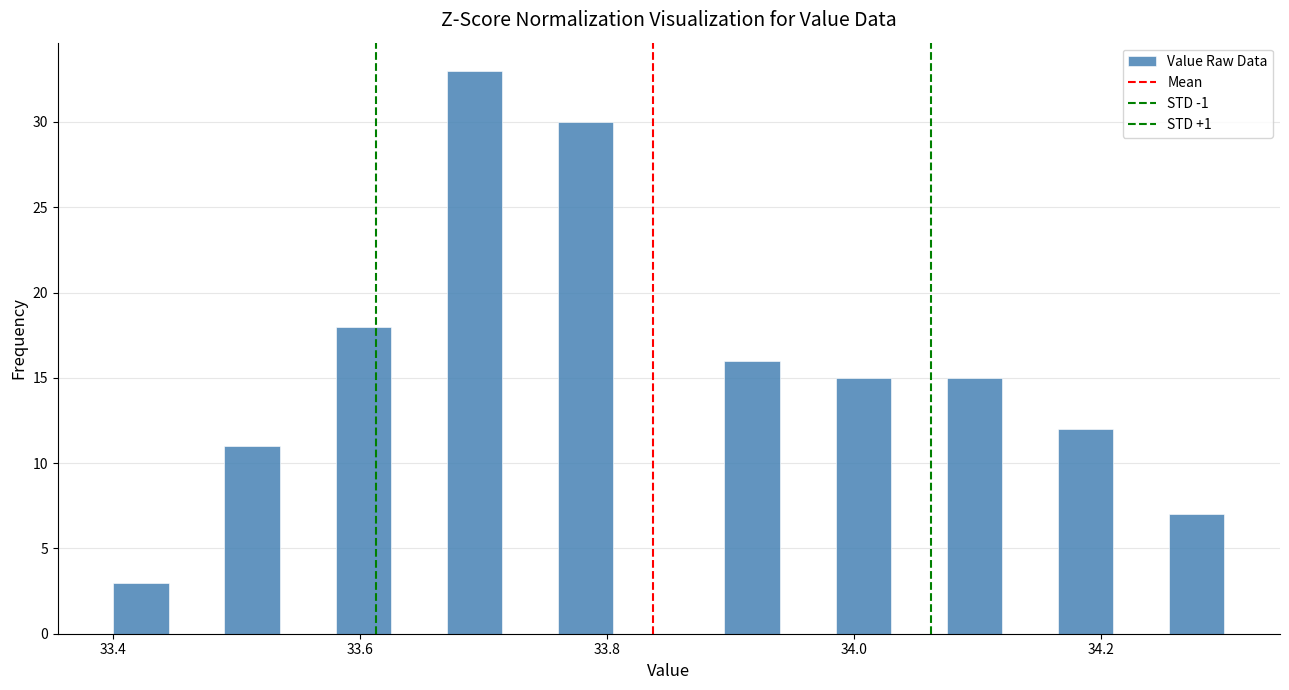

Read against the x-axis, roughly where is the centre of the tallest bar?

33.70